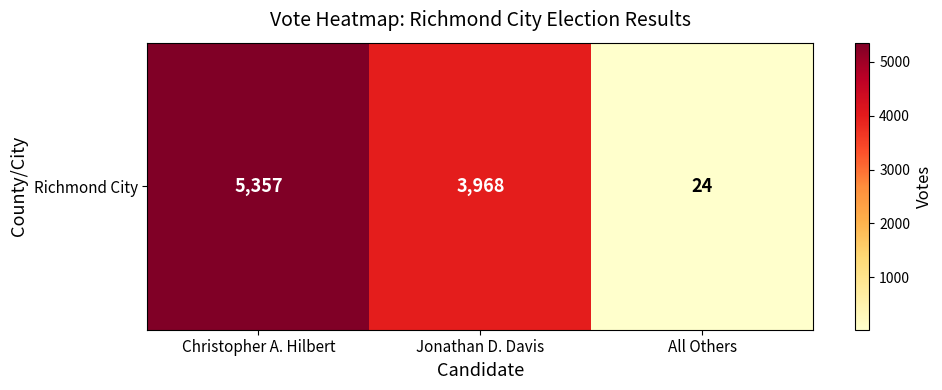

The chart shows a value of 24 at All Others. True or false?

True